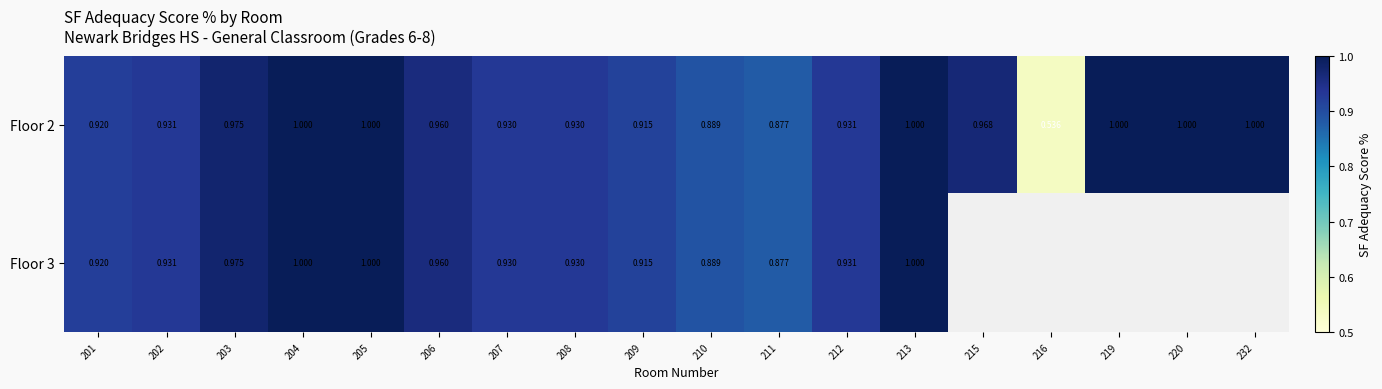

At which category is the sum across all series the highest?

204